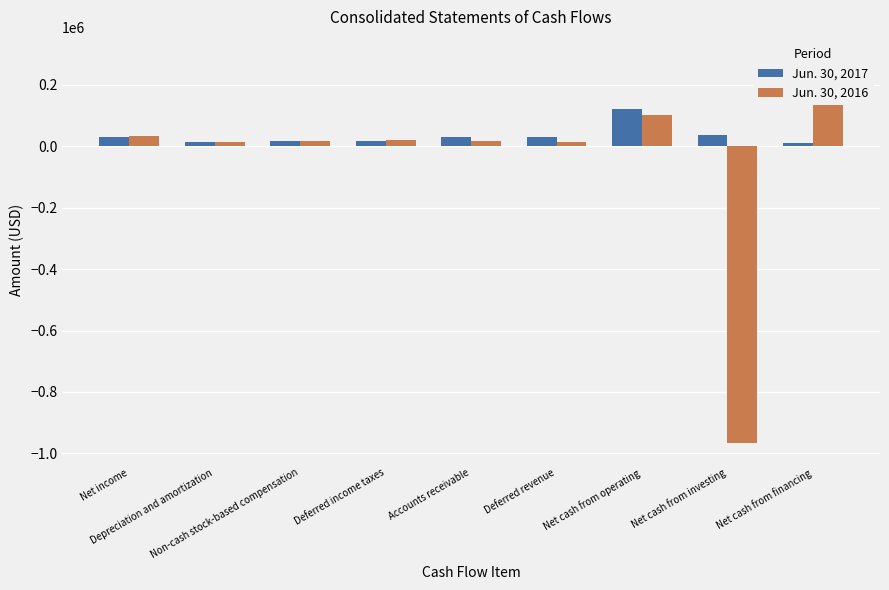

Where is Jun. 30, 2017 nearest to the value 65975?

Net cash from investing